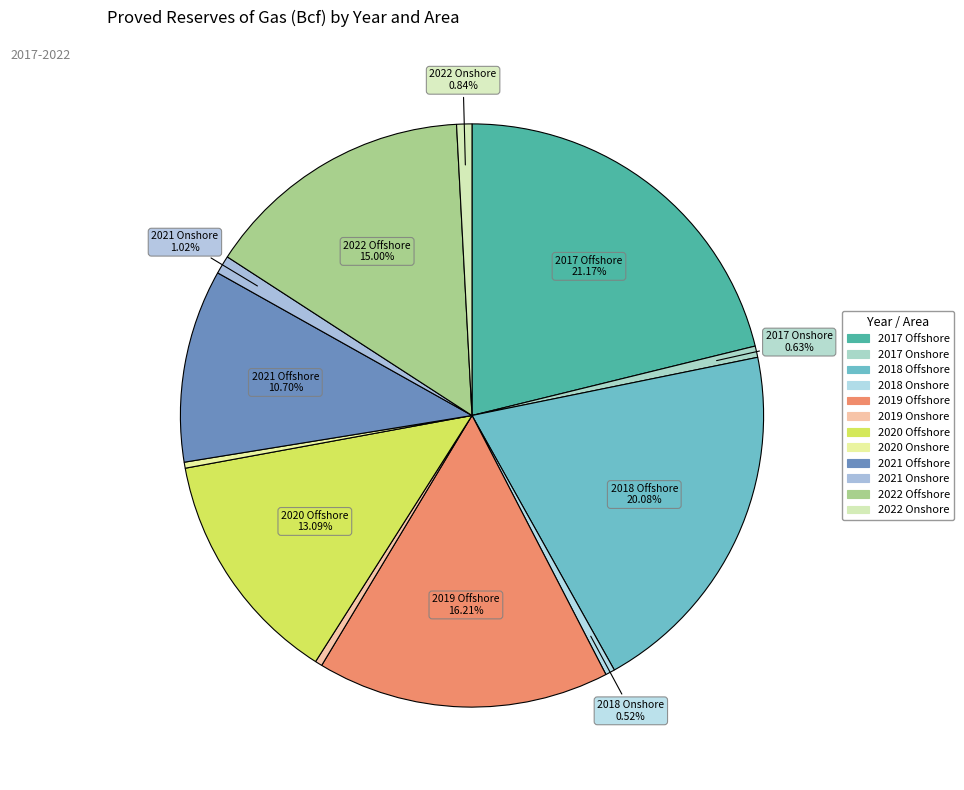

Is 2021 Onshore the majority of the pie?

No